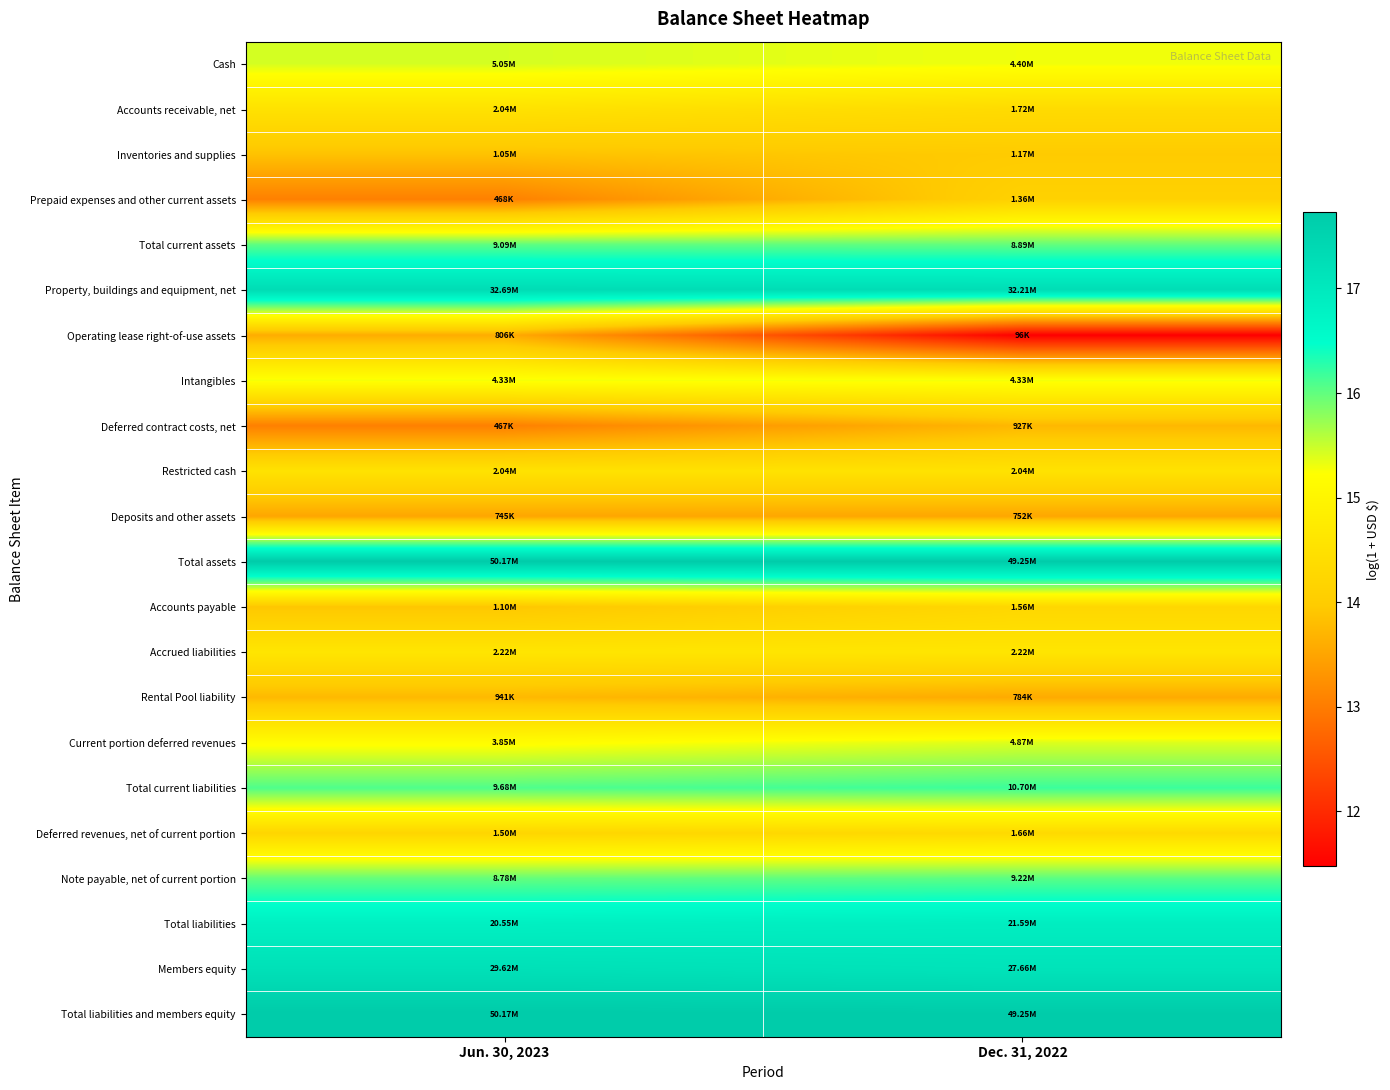

Which series changed the most between Jun. 30, 2023 and Dec. 31, 2022?

Operating lease right-of-use assets